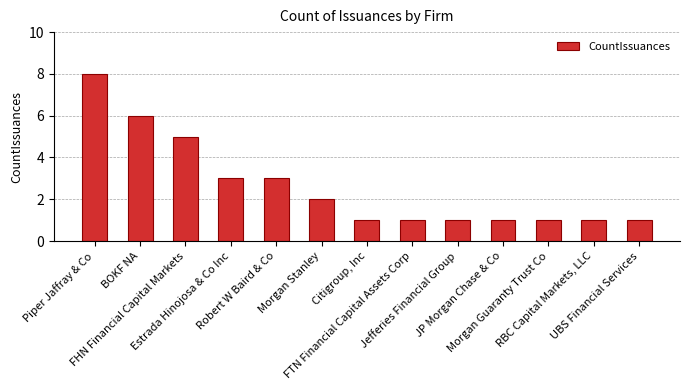

Reading left to right, what are all the values shown in this chart?

8	6	5	3	3	2	1	1	1	1	1	1	1